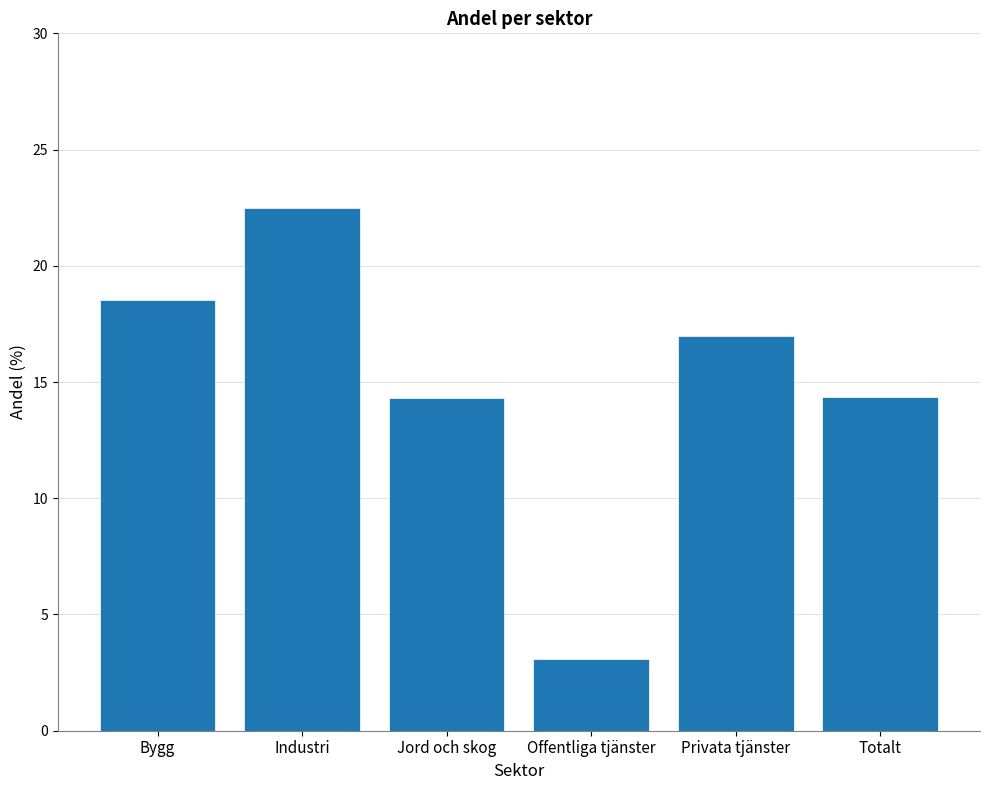

The value at Industri is 22.5. True or false?

True